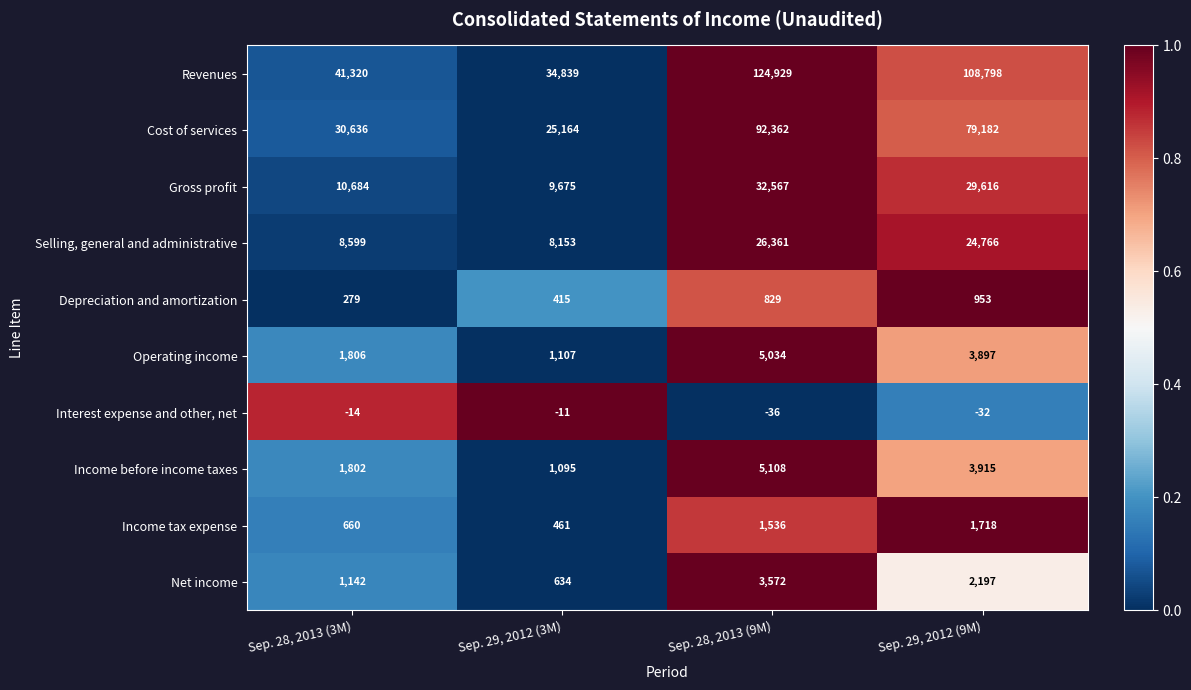

The value of Net income at Sep. 28, 2013 (9M) is 4664. True or false?

False